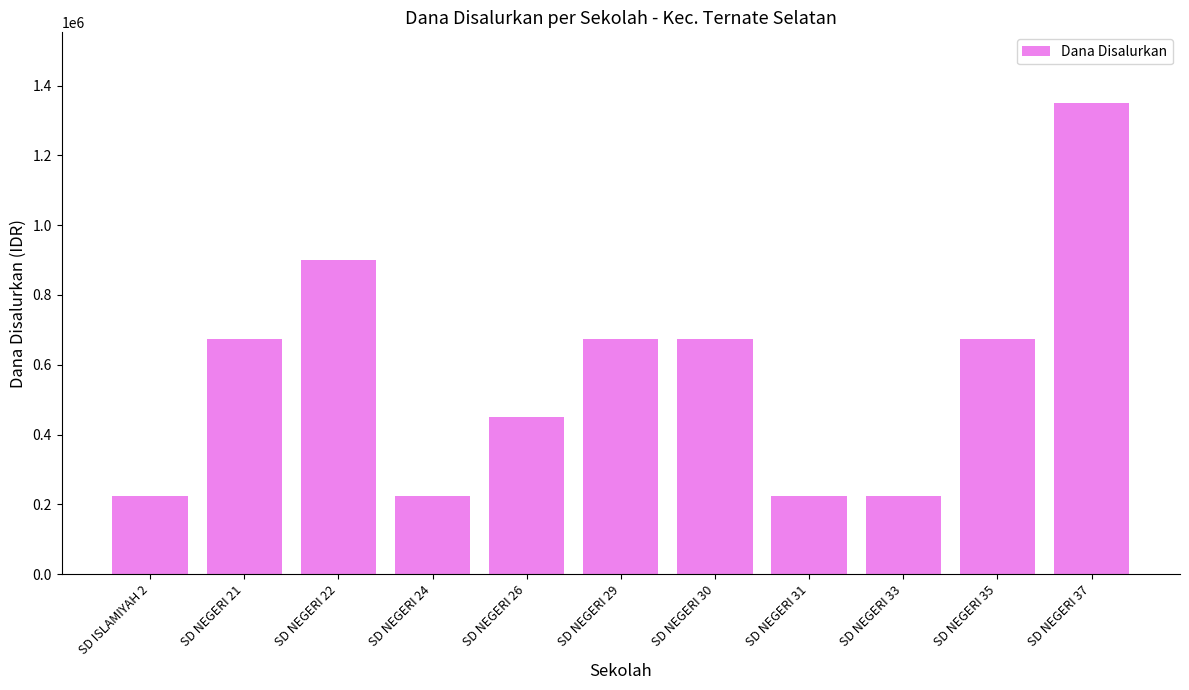

The value at SD ISLAMIYAH 2 is 225000. True or false?

True